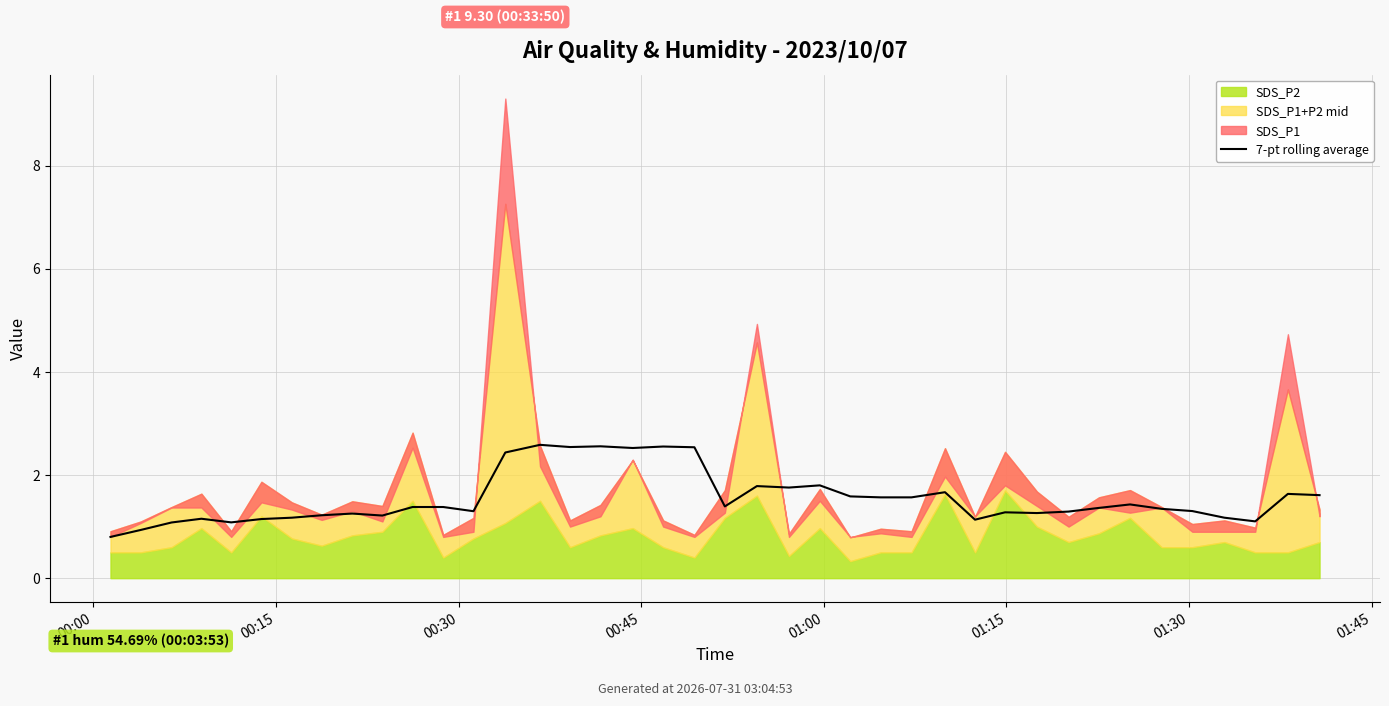

Count the number of values greater than 1.

38